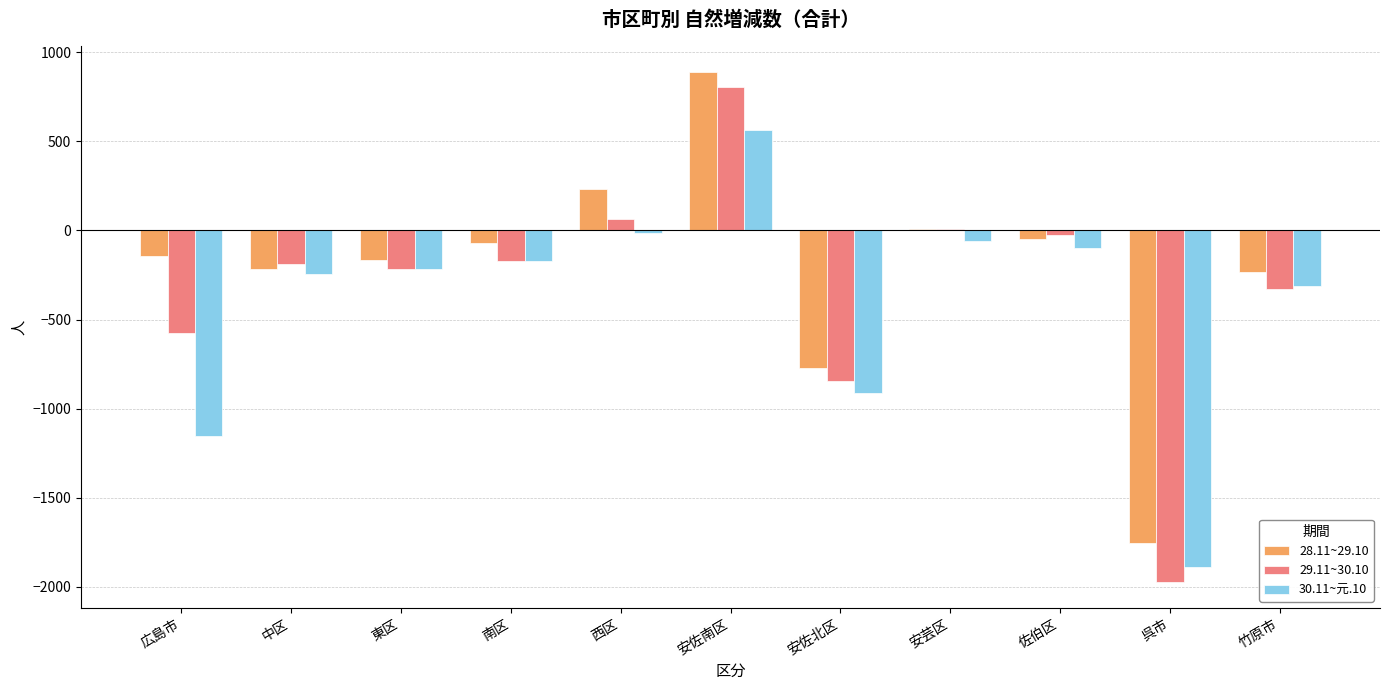

What are all the series names shown in the legend?

28.11~29.10, 29.11~30.10, 30.11~元.10